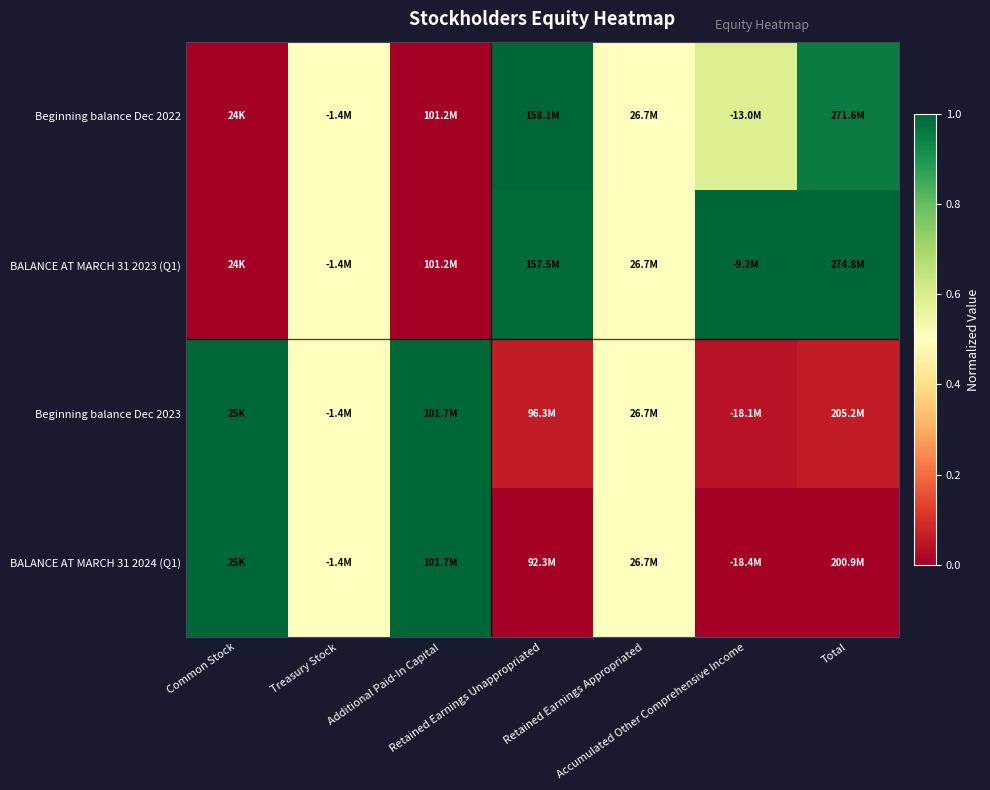

Reading right to left, list all the values displayed in this chart.

Beginning balance Dec 2022: Total=1.0	Accumulated Other Comprehensive Income=0.6	Retained Earnings Appropriated=0.5	Retained Earnings Unappropriated=1.0	Additional Paid-In Capital=0.0	Treasury Stock=0.5	Common Stock=0.0
BALANCE AT MARCH 31 2023 (Q1): Total=1.0	Accumulated Other Comprehensive Income=1.0	Retained Earnings Appropriated=0.5	Retained Earnings Unappropriated=1.0	Additional Paid-In Capital=0.0	Treasury Stock=0.5	Common Stock=0.0
Beginning balance Dec 2023: Total=0.1	Accumulated Other Comprehensive Income=0.0	Retained Earnings Appropriated=0.5	Retained Earnings Unappropriated=0.1	Additional Paid-In Capital=1.0	Treasury Stock=0.5	Common Stock=1.0
BALANCE AT MARCH 31 2024 (Q1): Total=0.0	Accumulated Other Comprehensive Income=0.0	Retained Earnings Appropriated=0.5	Retained Earnings Unappropriated=0.0	Additional Paid-In Capital=1.0	Treasury Stock=0.5	Common Stock=1.0